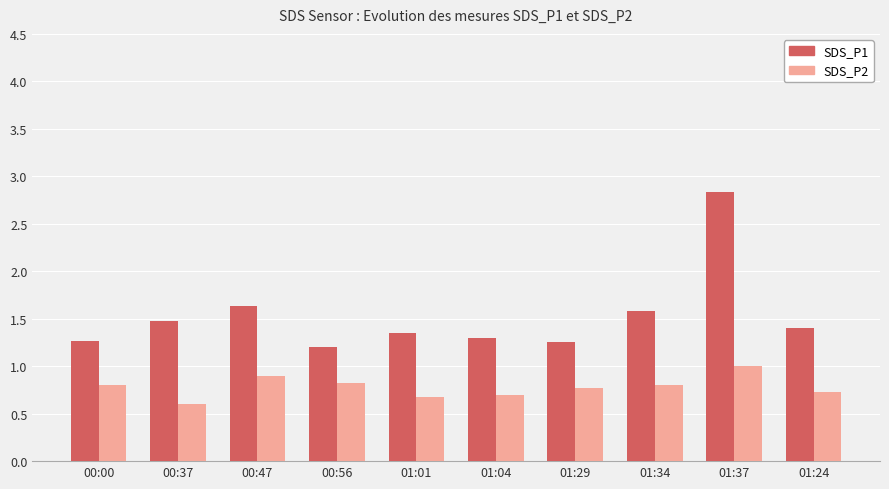

Are the bars grouped side by side (vs. stacked)?

Yes